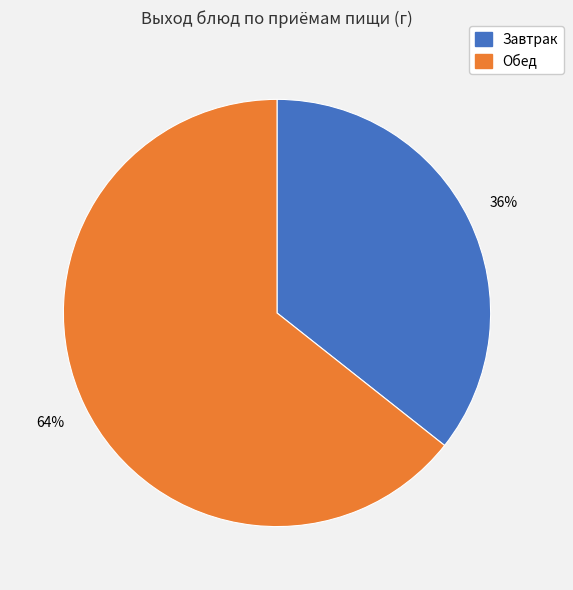

To the nearest percent, what is the average slice percentage?

50%